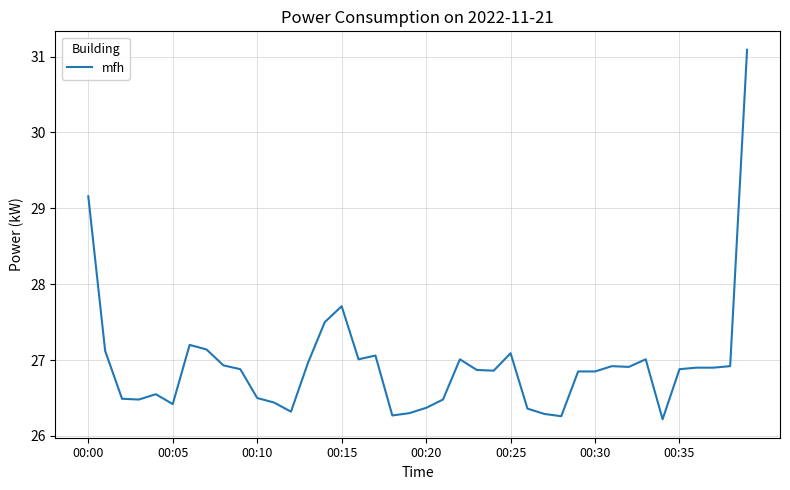

How many distinct data groups are displayed?

1